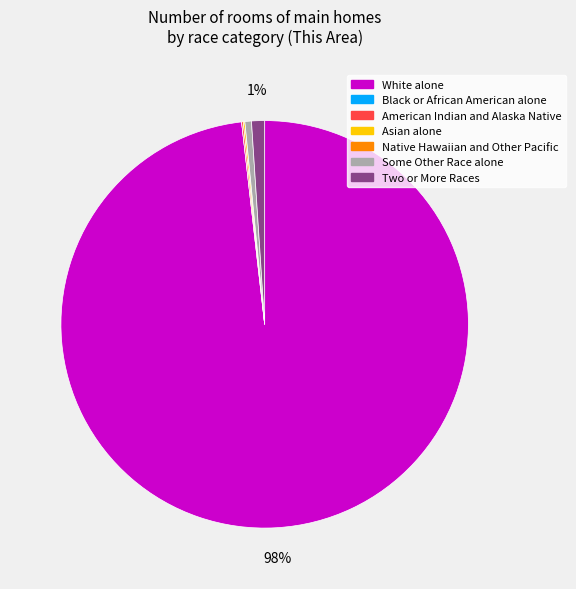

What percentage is the Some Other Race alone slice, to the nearest percent?

1%